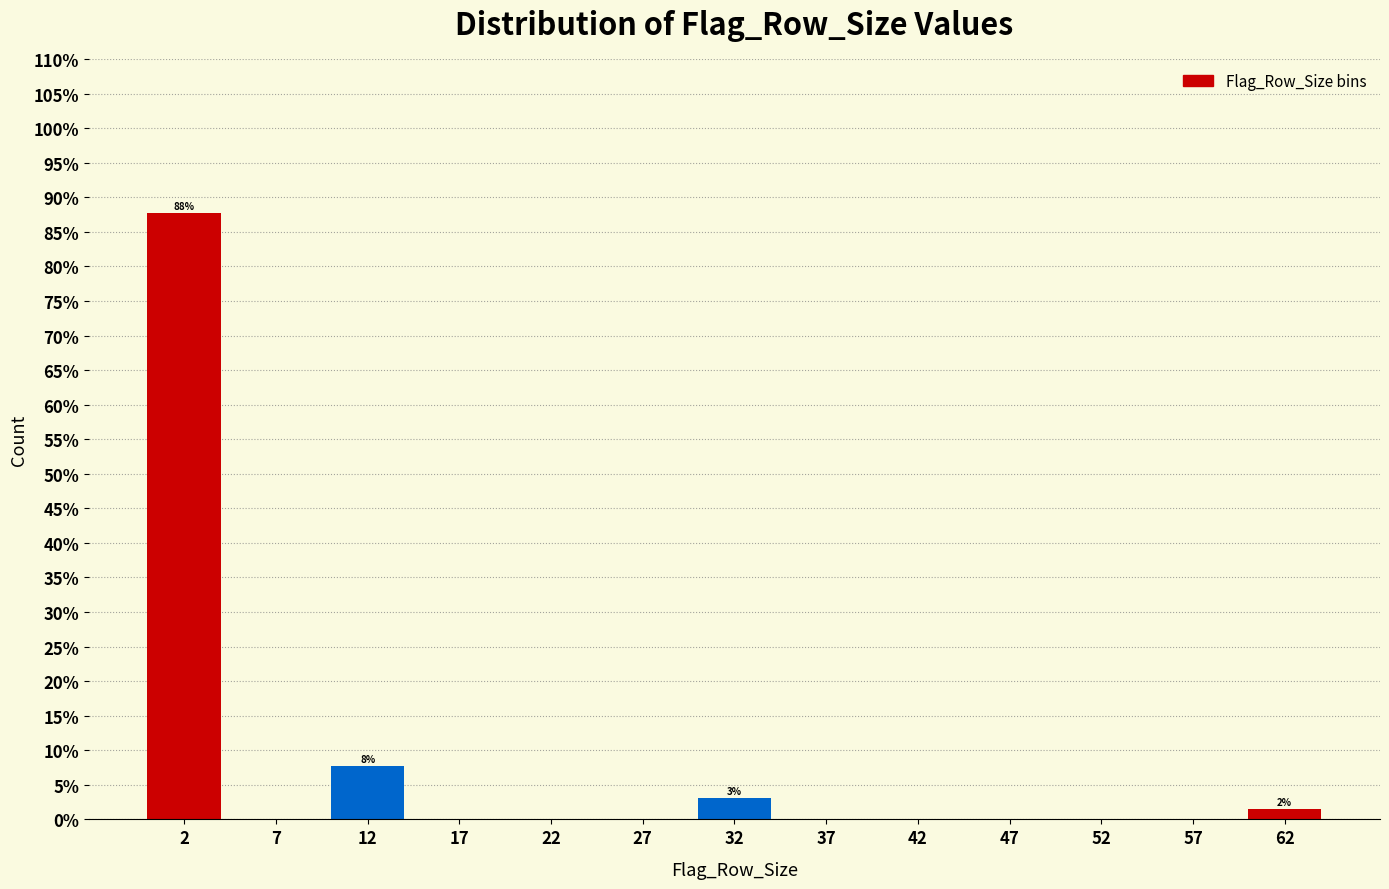

Which range on the x-axis has the tallest bar?

0 to 5